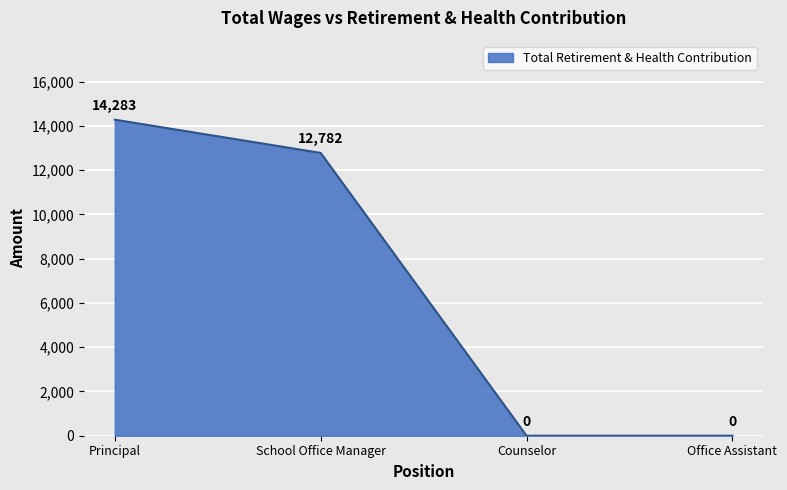

How many series are shown in this chart?

1